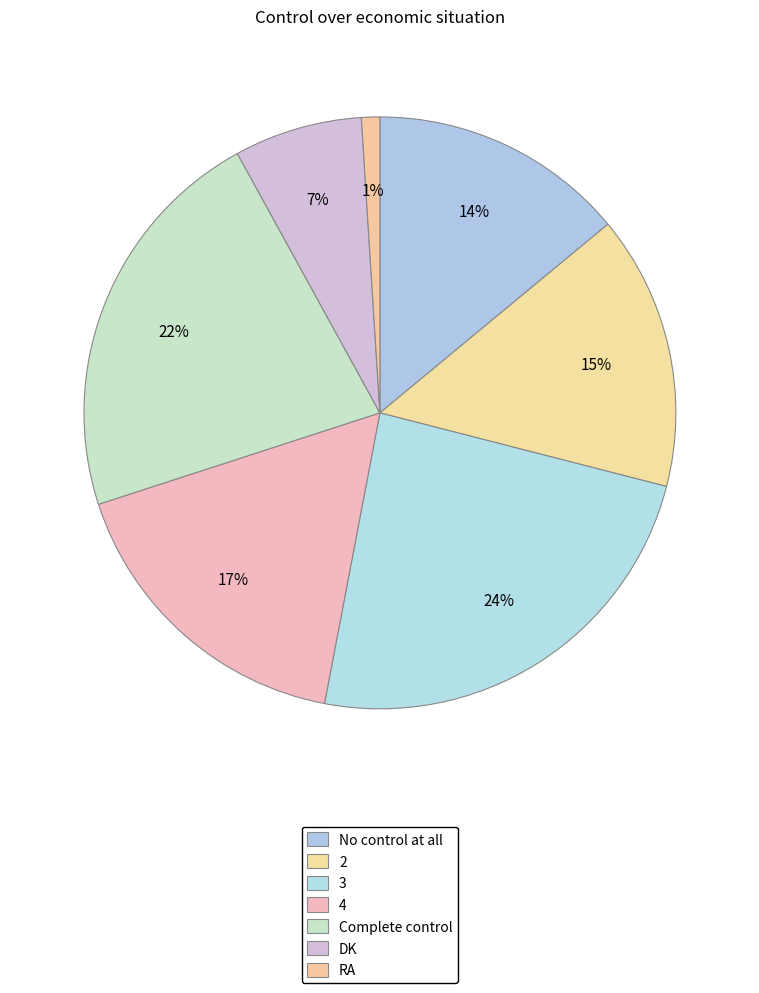

The No control at all slice represents 14% of the pie. True or false?

True